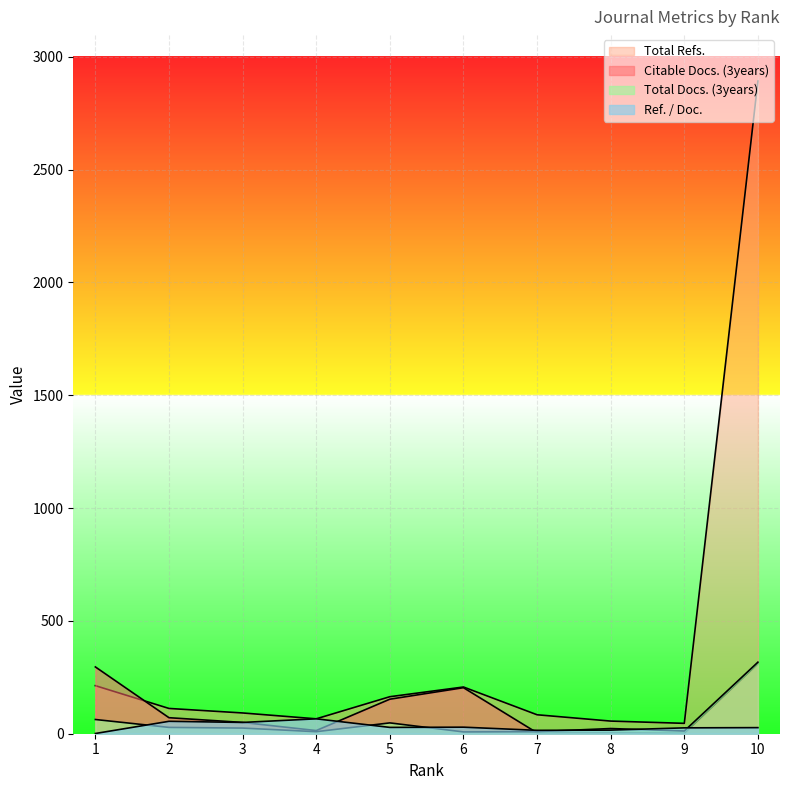

Is the value of Total Refs. at 5 greater than the value of Citable Docs. (3years) at 2?

Yes